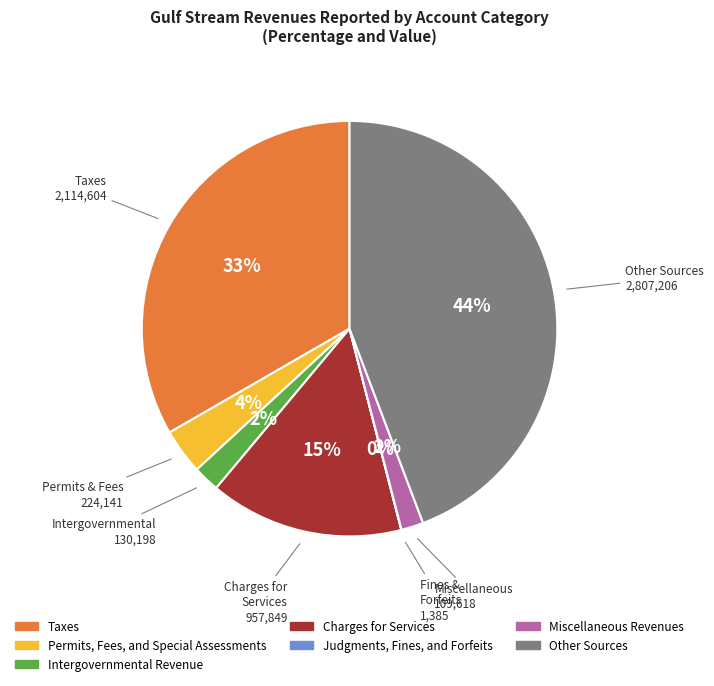

To the nearest percent, what portion does Charges for Services represent?

15%